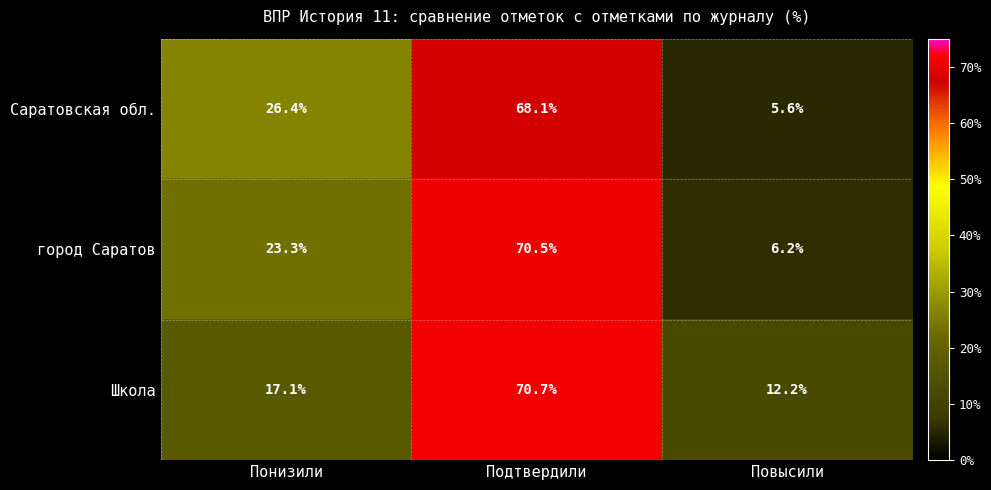

Reading left to right, what are all the values shown in this chart?

Саратовская обл.: 26.4	68.1	5.6
город Саратов: 23.3	70.5	6.2
Школа: 17.1	70.7	12.2